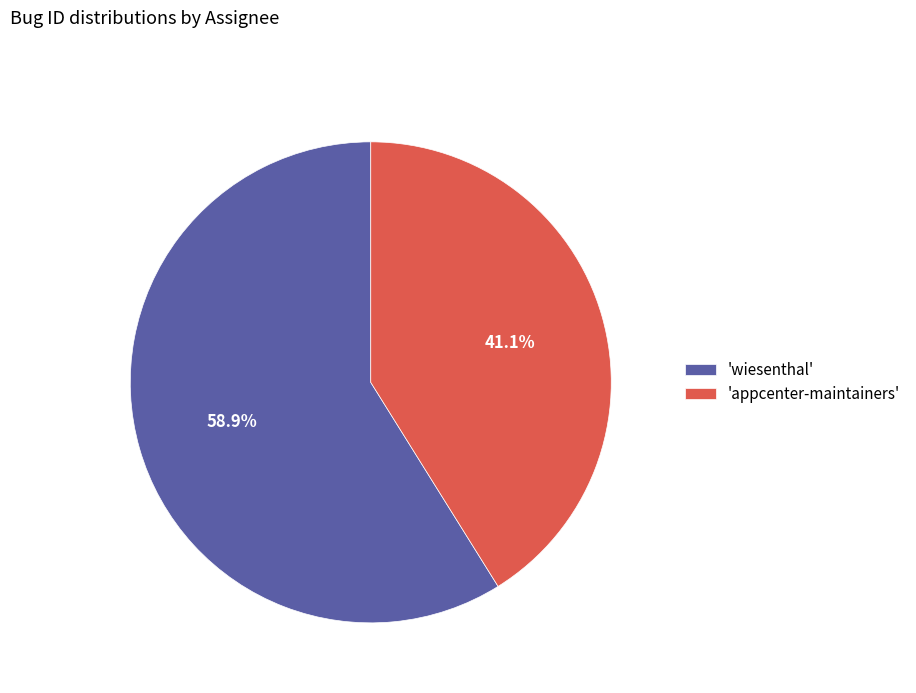

Rank the categories by value from lowest to highest.

'appcenter-maintainers', 'wiesenthal'